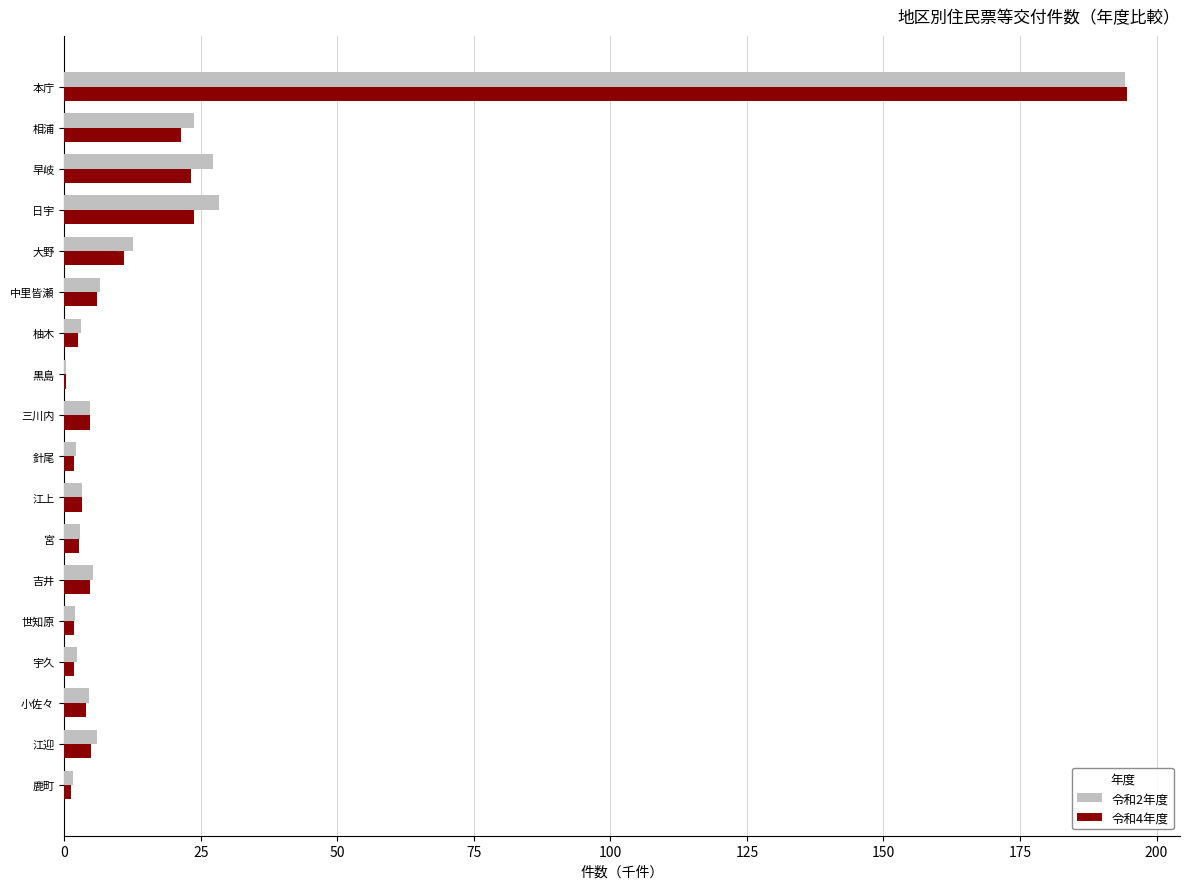

Is it true that 令和4年度 equals 23.3 at 早岐?

True